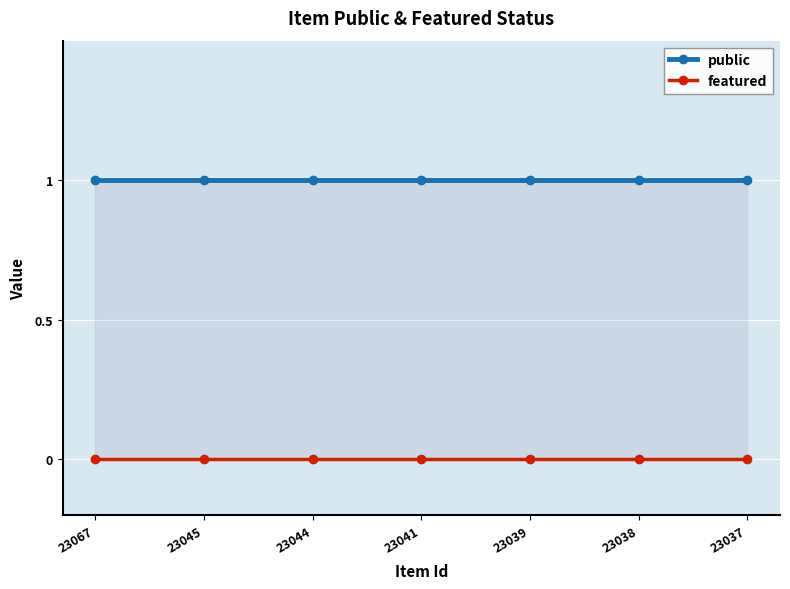

List the series in order of their overall mean, lowest first.

featured, public